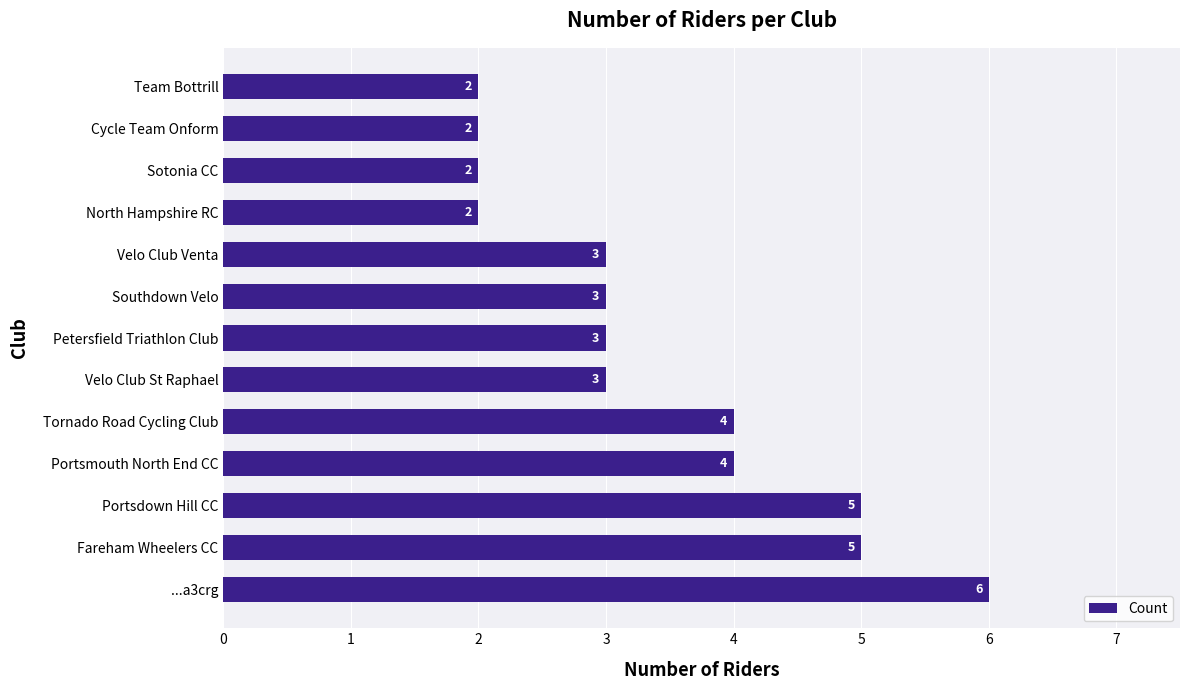

The value at Sotonia CC is 3. True or false?

False